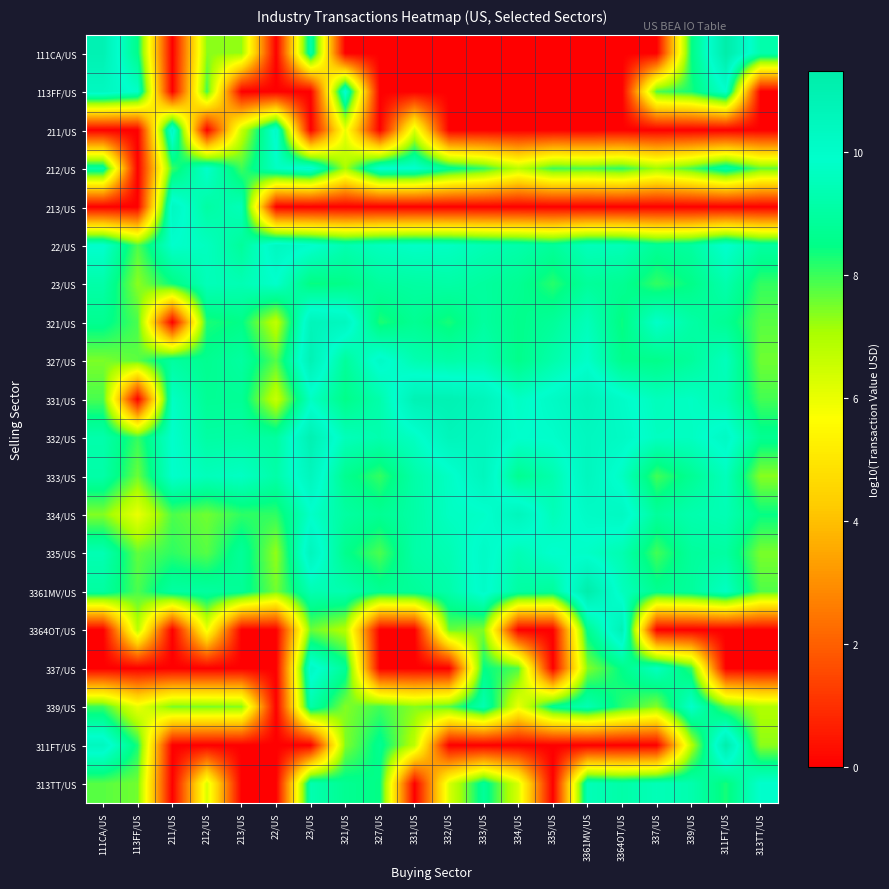

What is the spread (max minus min) of values at 339/US?

9.8